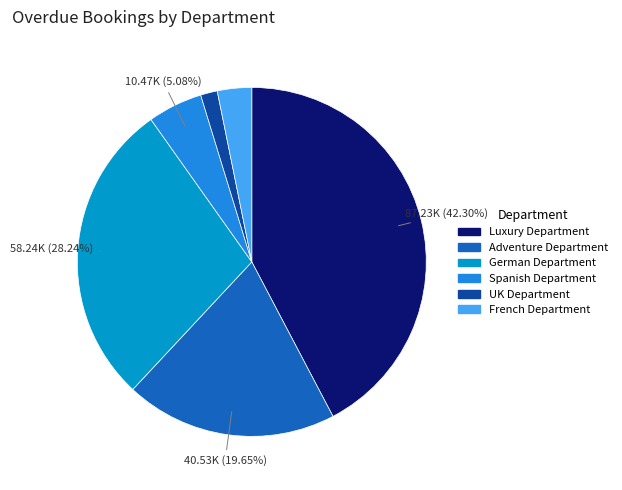

Is there a majority slice in this chart?

No